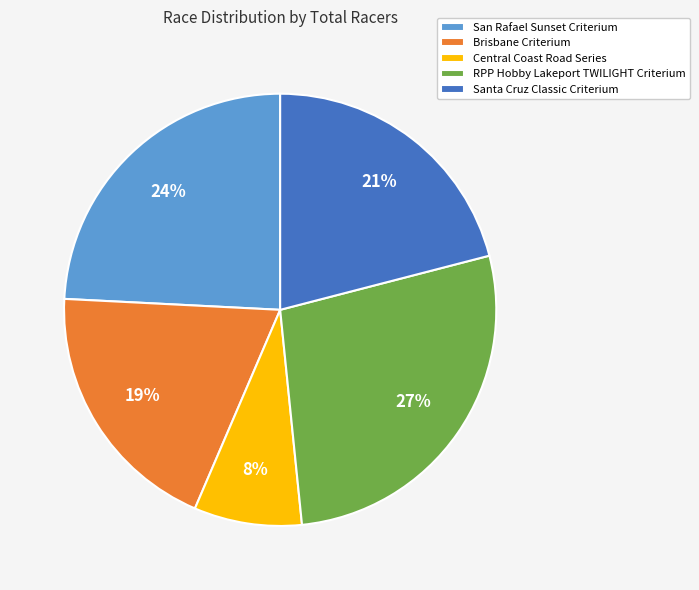

Rank the categories by value from highest to lowest.

RPP Hobby Lakeport TWILIGHT Criterium, San Rafael Sunset Criterium, Santa Cruz Classic Criterium, Brisbane Criterium, Central Coast Road Series